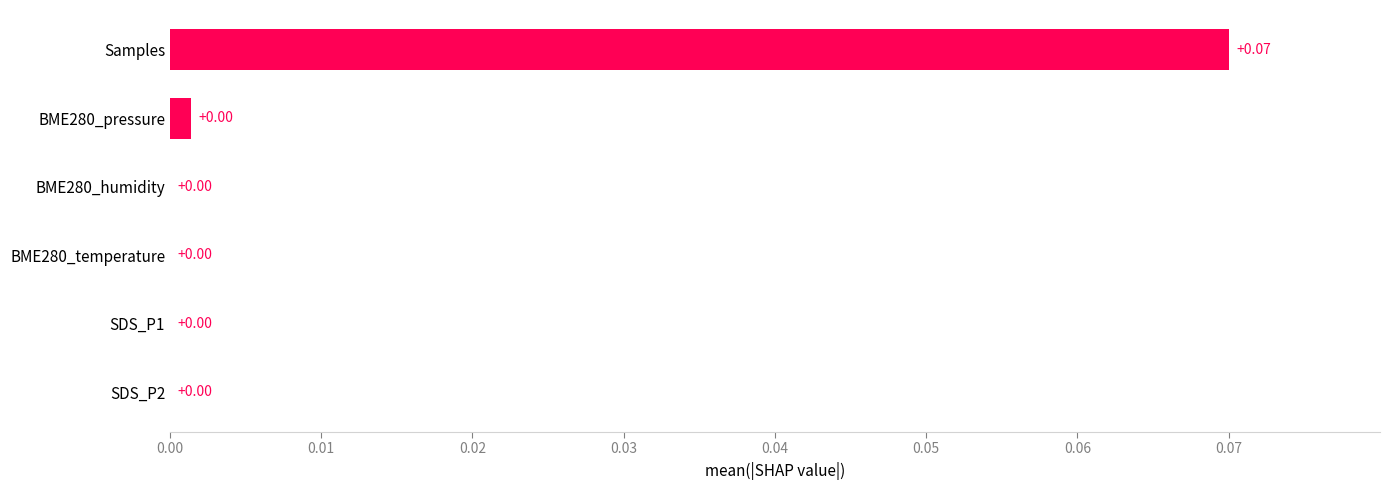

At which category does the chart reach its peak across all series?

Samples